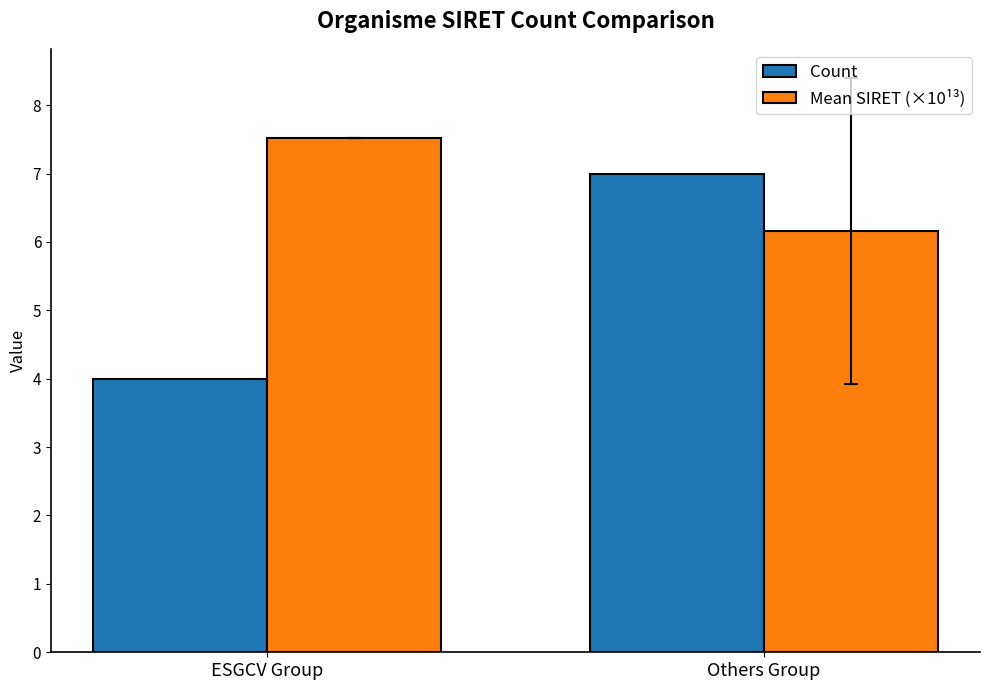

What is the sum of the Mean SIRET (×10¹³) values at Others Group and ESGCV Group?

13.7